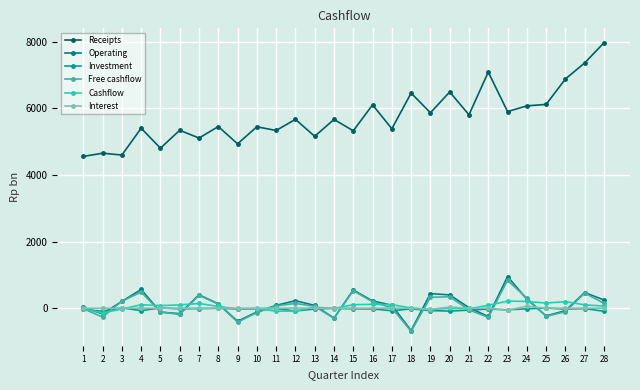

Where does the Cashflow series first go above 61?

4